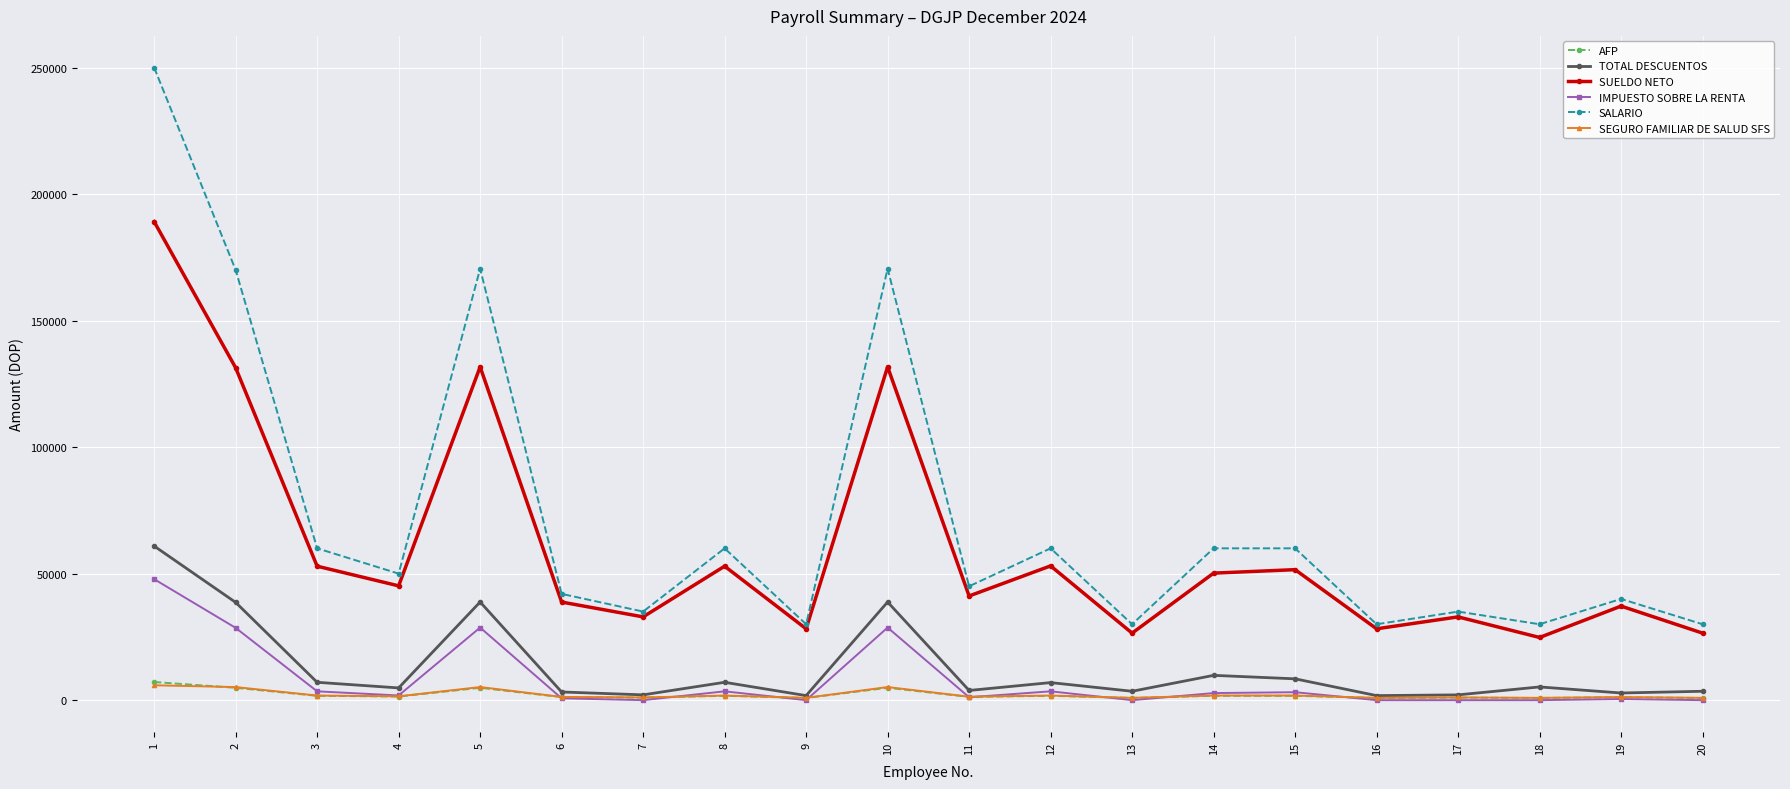

What is the sum of all IMPUESTO SOBRE LA RENTA values?

154340.9